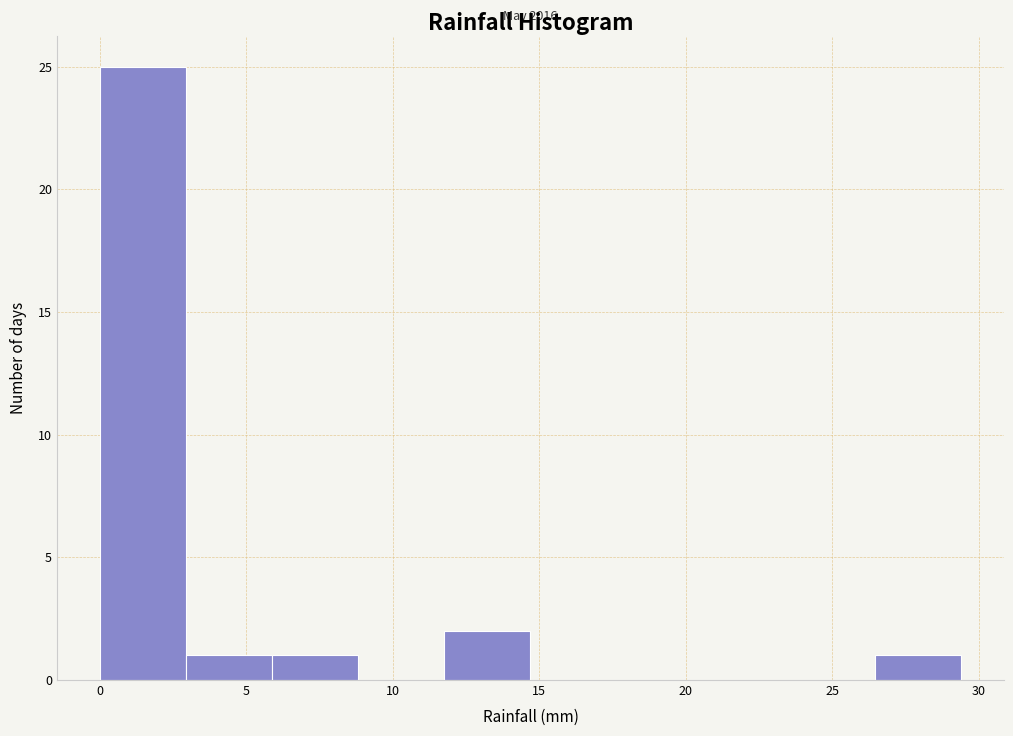

Over which range of the x-axis is the bar tallest?

0.0 to 3.0